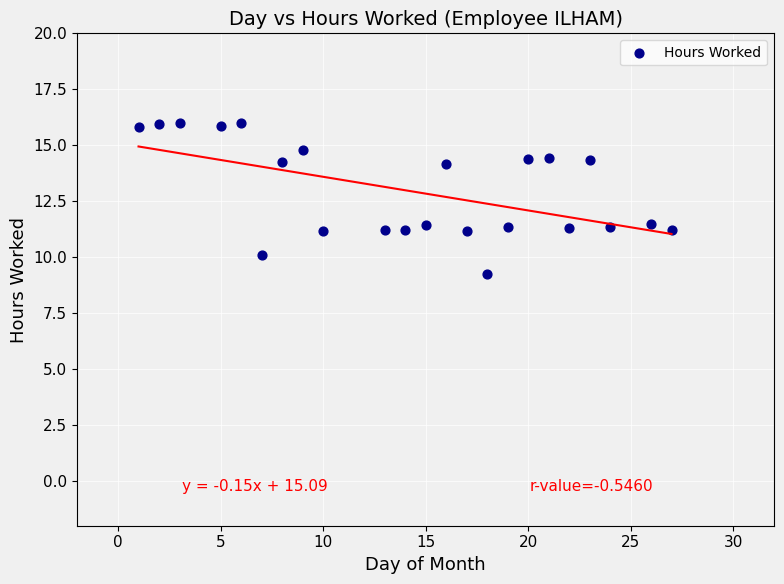

What is the range of Y values (max minus min)?

6.7